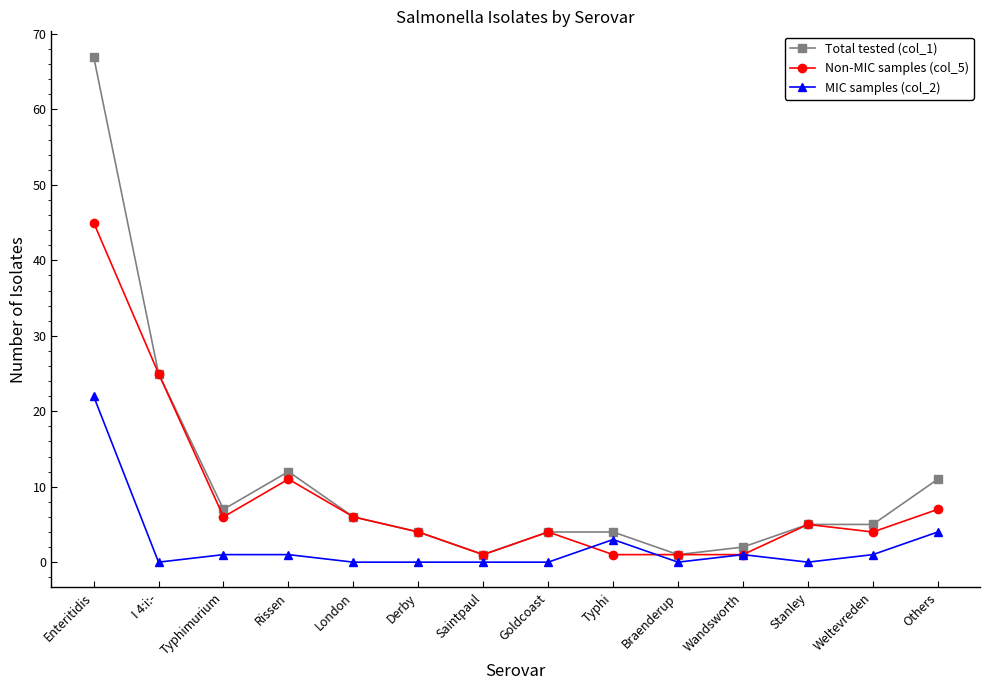

Reading left to right, extract all data points from this chart.

Total tested (col_1): Enteritidis=67	I 4:i:-=25	Typhimurium=7	Rissen=12	London=6	Derby=4	Saintpaul=1	Goldcoast=4	Typhi=4	Braenderup=1	Wandsworth=2	Stanley=5	Weltevreden=5	Others=11
Non-MIC samples (col_5): Enteritidis=45	I 4:i:-=25	Typhimurium=6	Rissen=11	London=6	Derby=4	Saintpaul=1	Goldcoast=4	Typhi=1	Braenderup=1	Wandsworth=1	Stanley=5	Weltevreden=4	Others=7
MIC samples (col_2): Enteritidis=22	I 4:i:-=0	Typhimurium=1	Rissen=1	London=0	Derby=0	Saintpaul=0	Goldcoast=0	Typhi=3	Braenderup=0	Wandsworth=1	Stanley=0	Weltevreden=1	Others=4